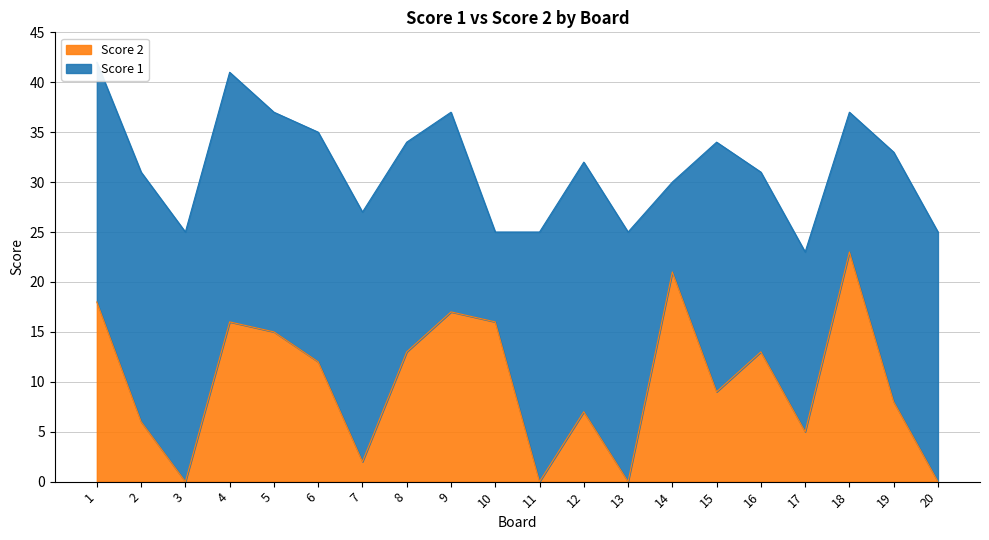

At which category does the chart reach its minimum across all series?

3